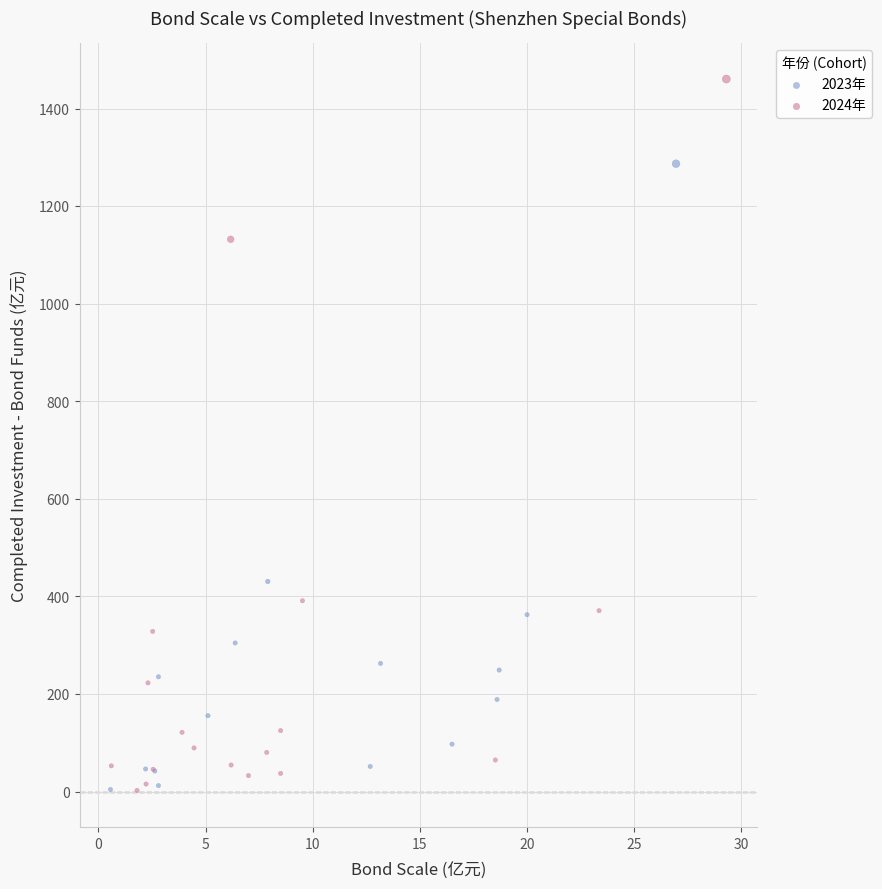

What are all the series names shown in the legend?

2023年, 2024年